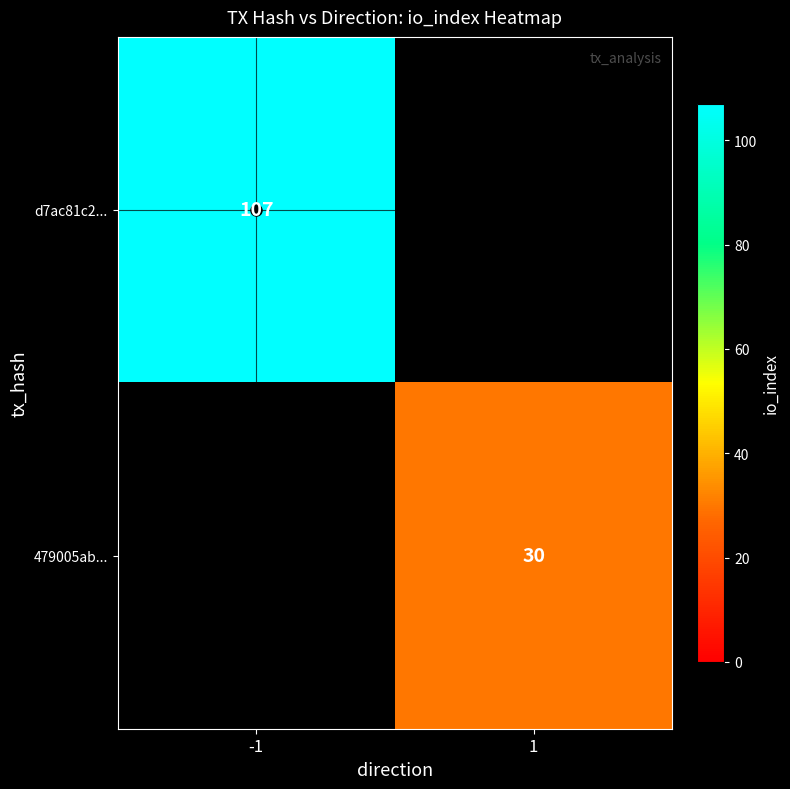

The value of 479005ab... at 1 is 49. True or false?

False